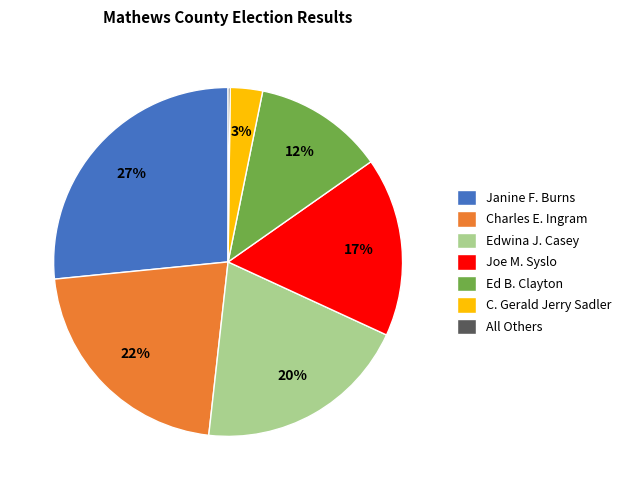

Does any single category account for the majority?

No